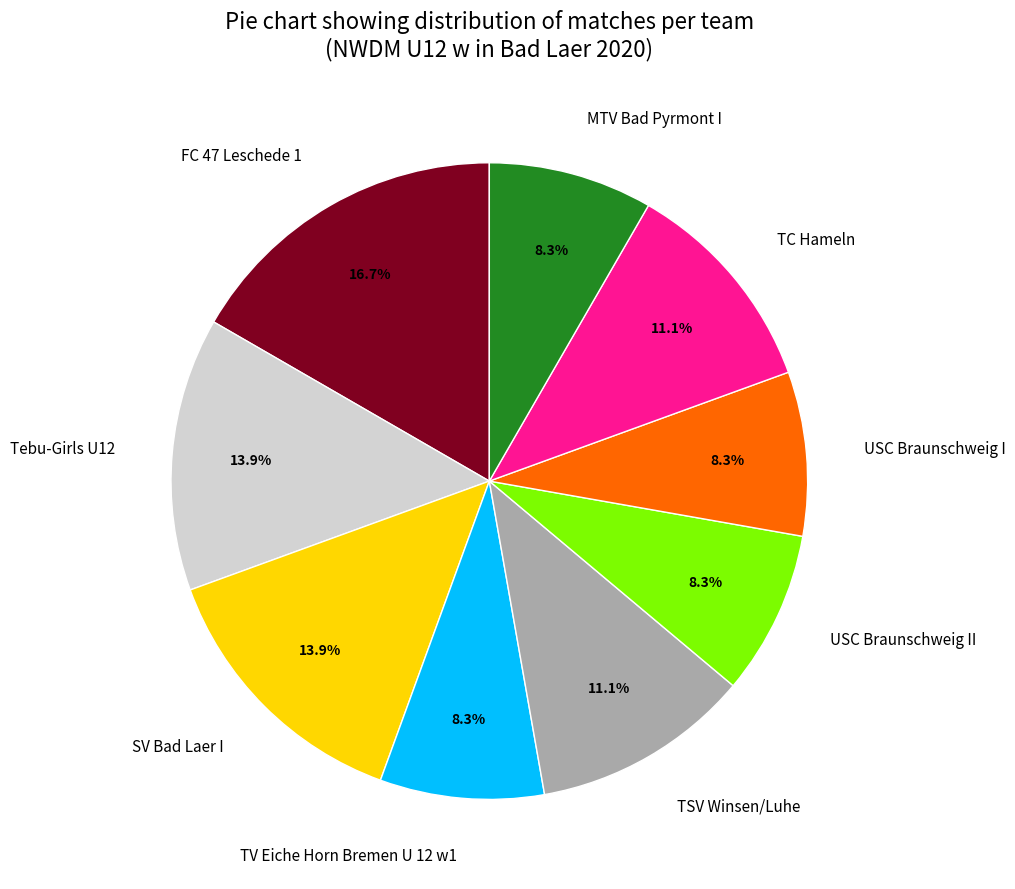

What is the largest slice in the pie chart?

FC 47 Leschede 1